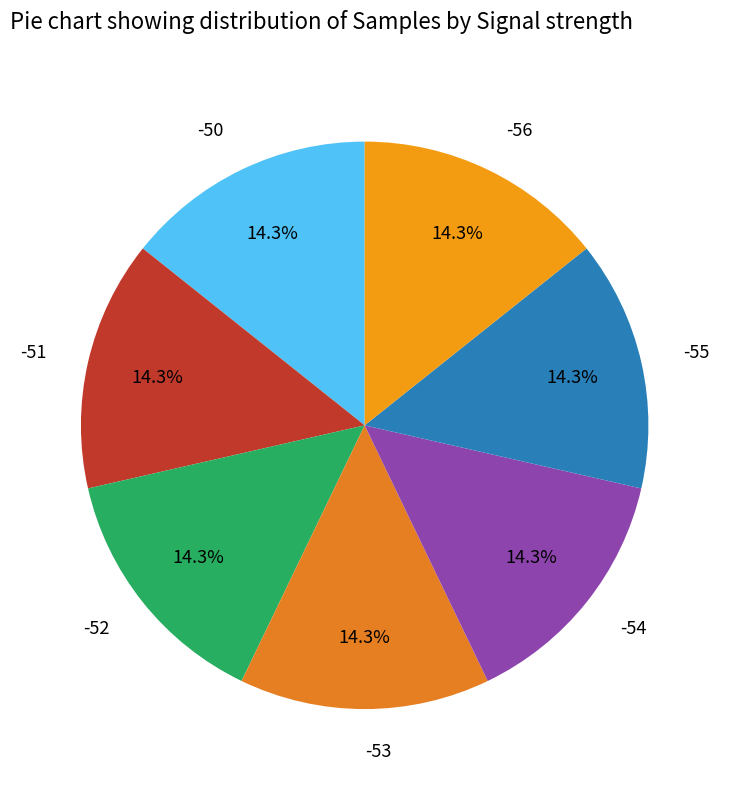

Count the number of slices in the pie.

7